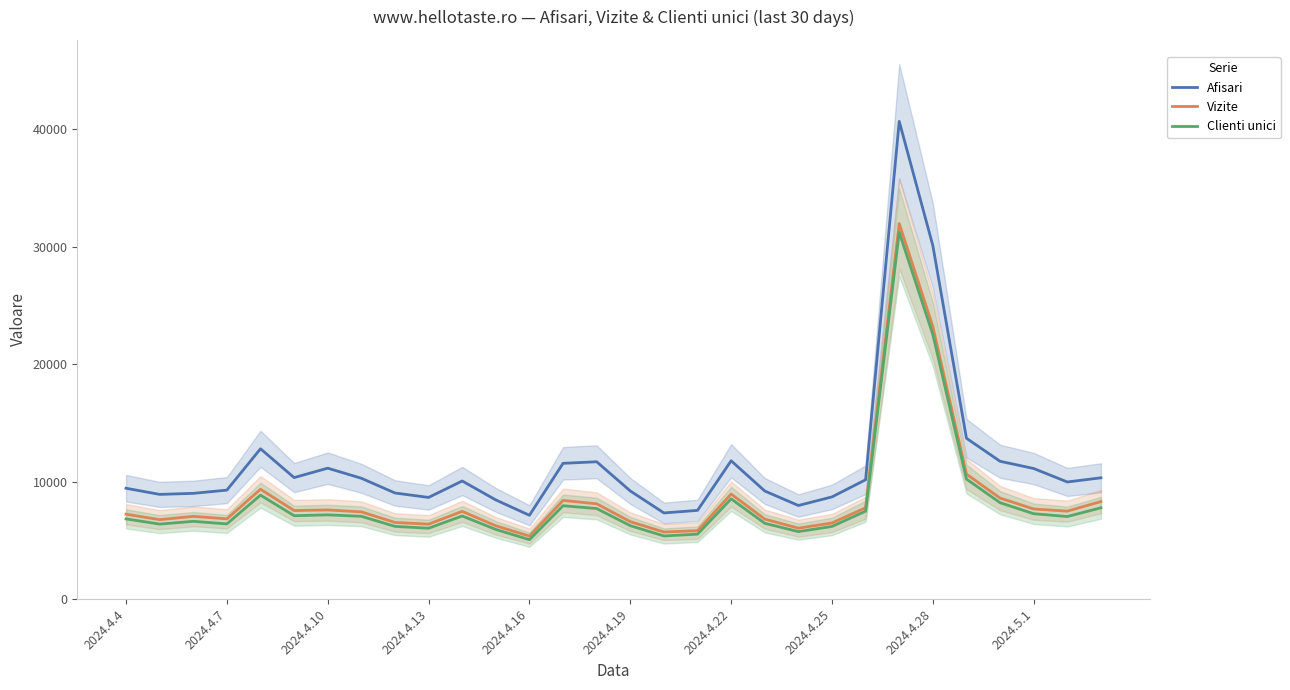

List the series in order of their peak value, highest first.

Afisari, Vizite, Clienti unici